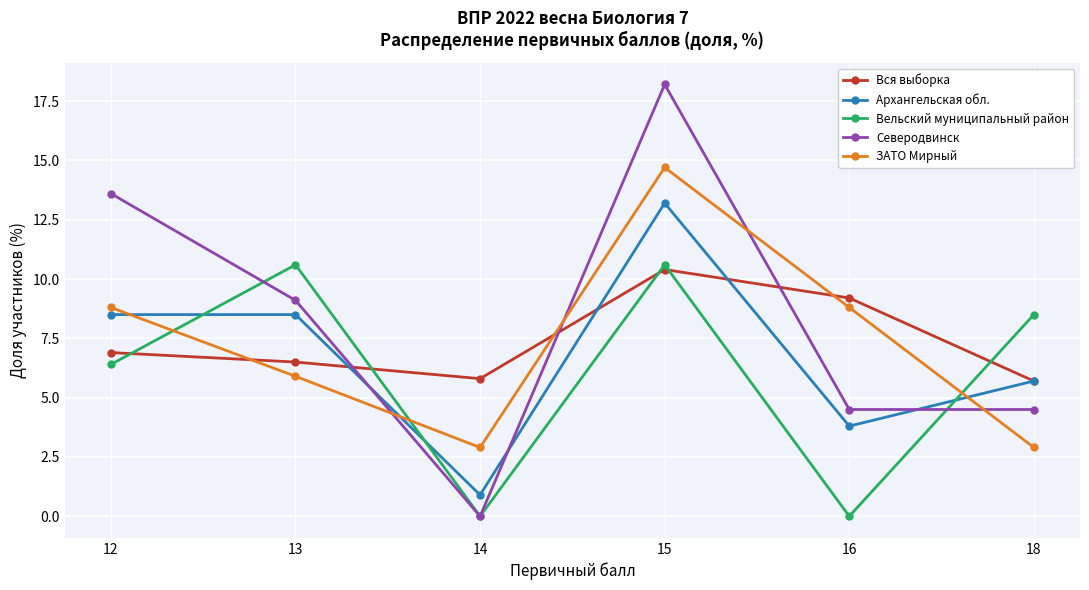

True or false: Вельский муниципальный район has more than 1 interior local peaks.

True